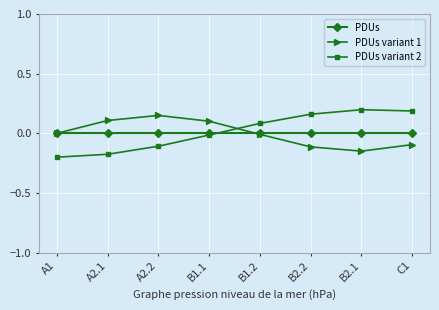

Is the value of PDUs at C1 greater than the value of PDUs variant 1 at B2.2?

Yes